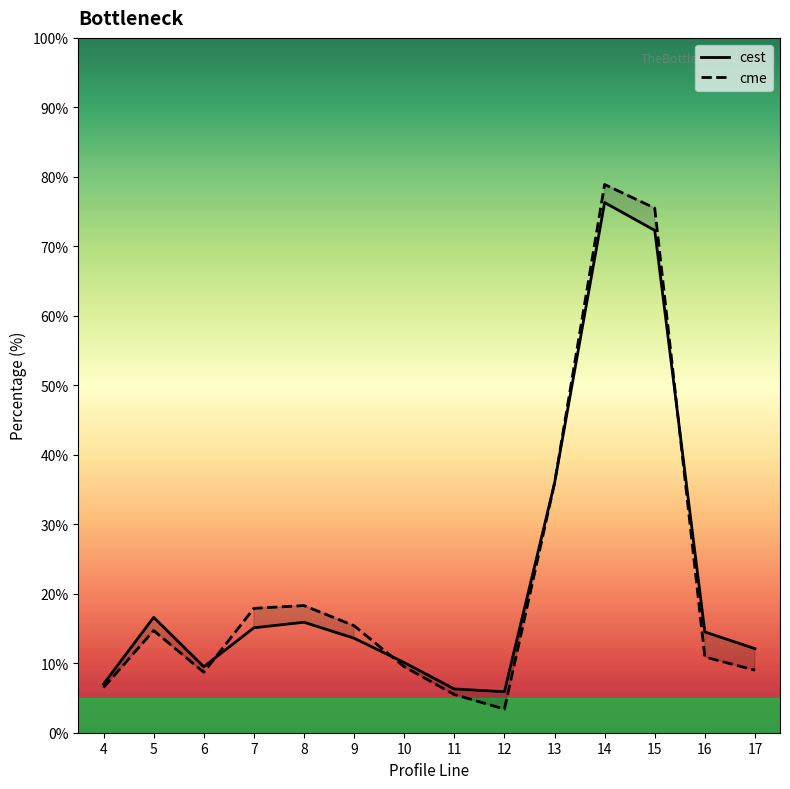

Where is the first local maximum for cest?

5